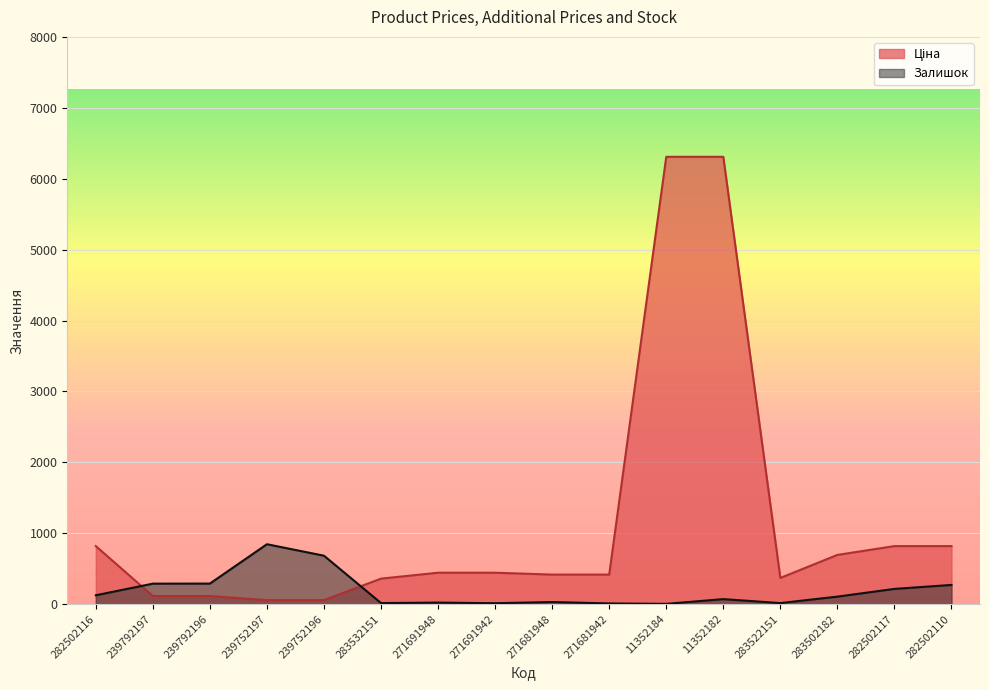

What is the maximum value shown in the chart?

6308.8